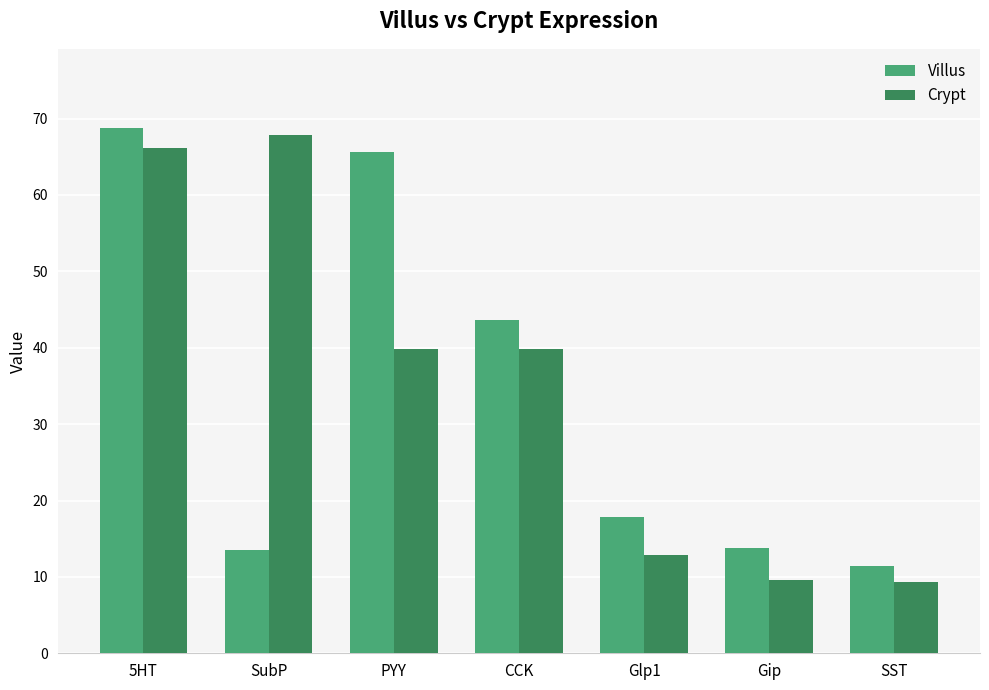

What is the total value across all series at Glp1?

30.6